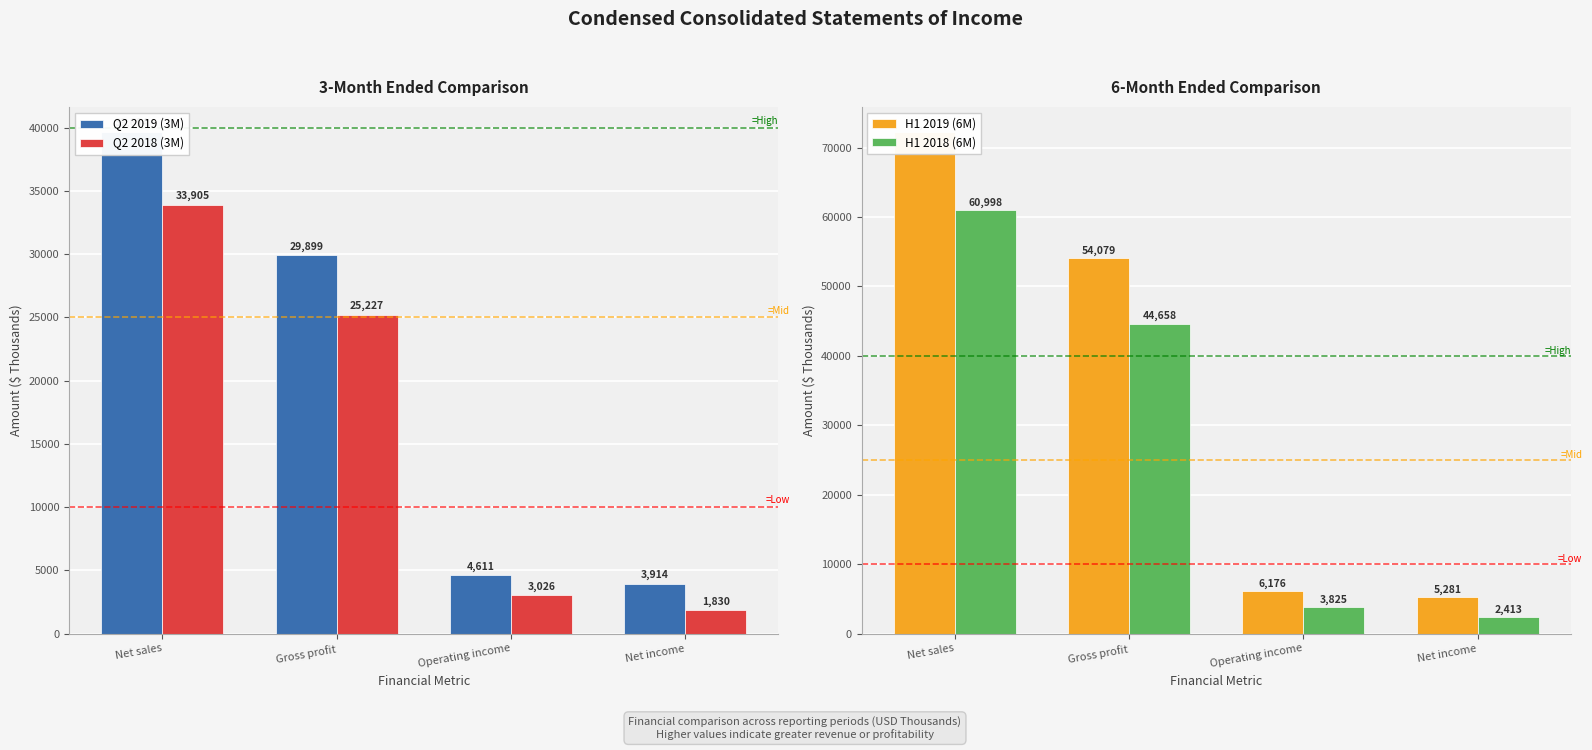

The value of Q2 2018 (3M) at Net income is 693. True or false?

False